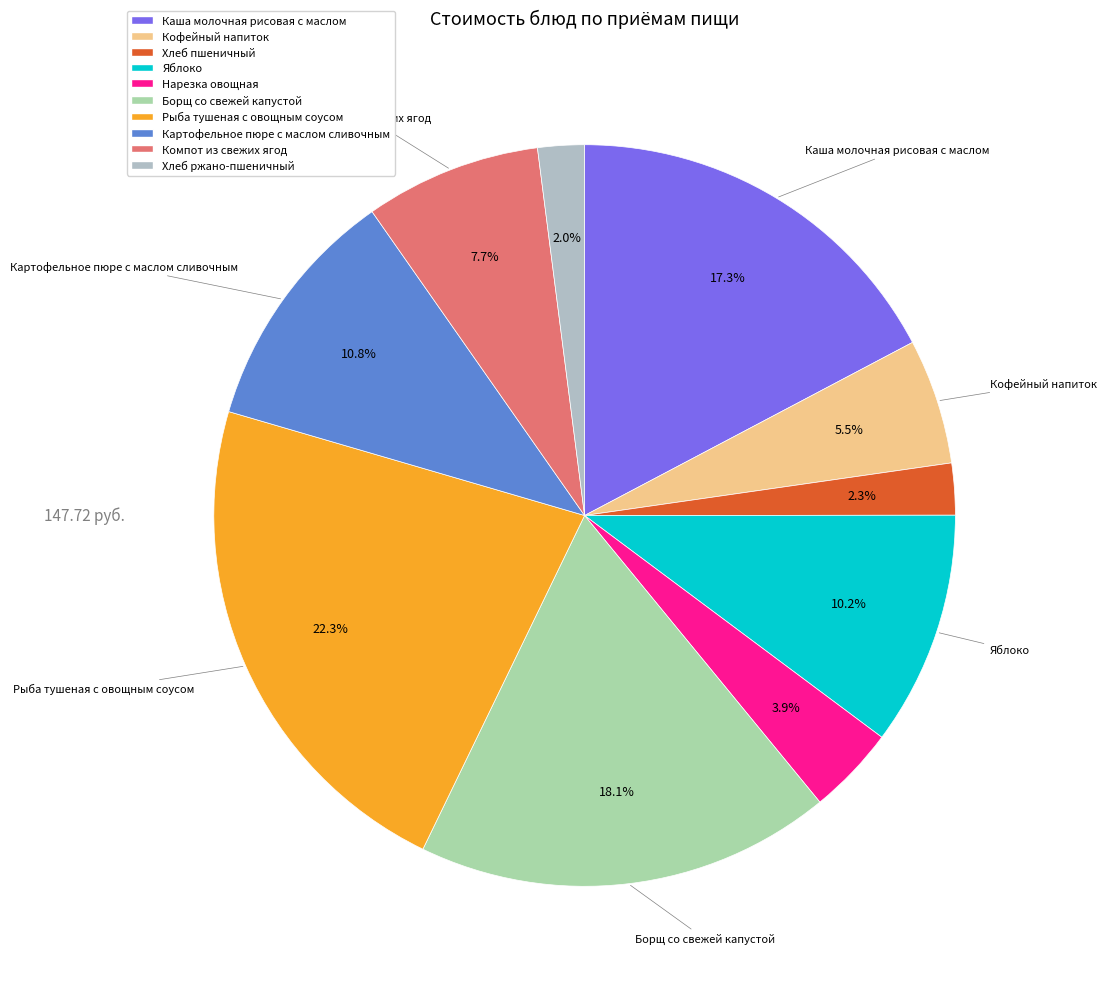

To the nearest percent, what is the average slice percentage?

10%